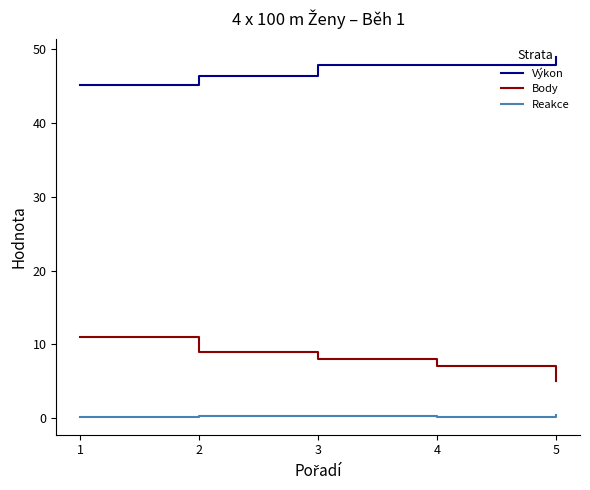

True or false: Reakce and Výkon cross at least once.

False